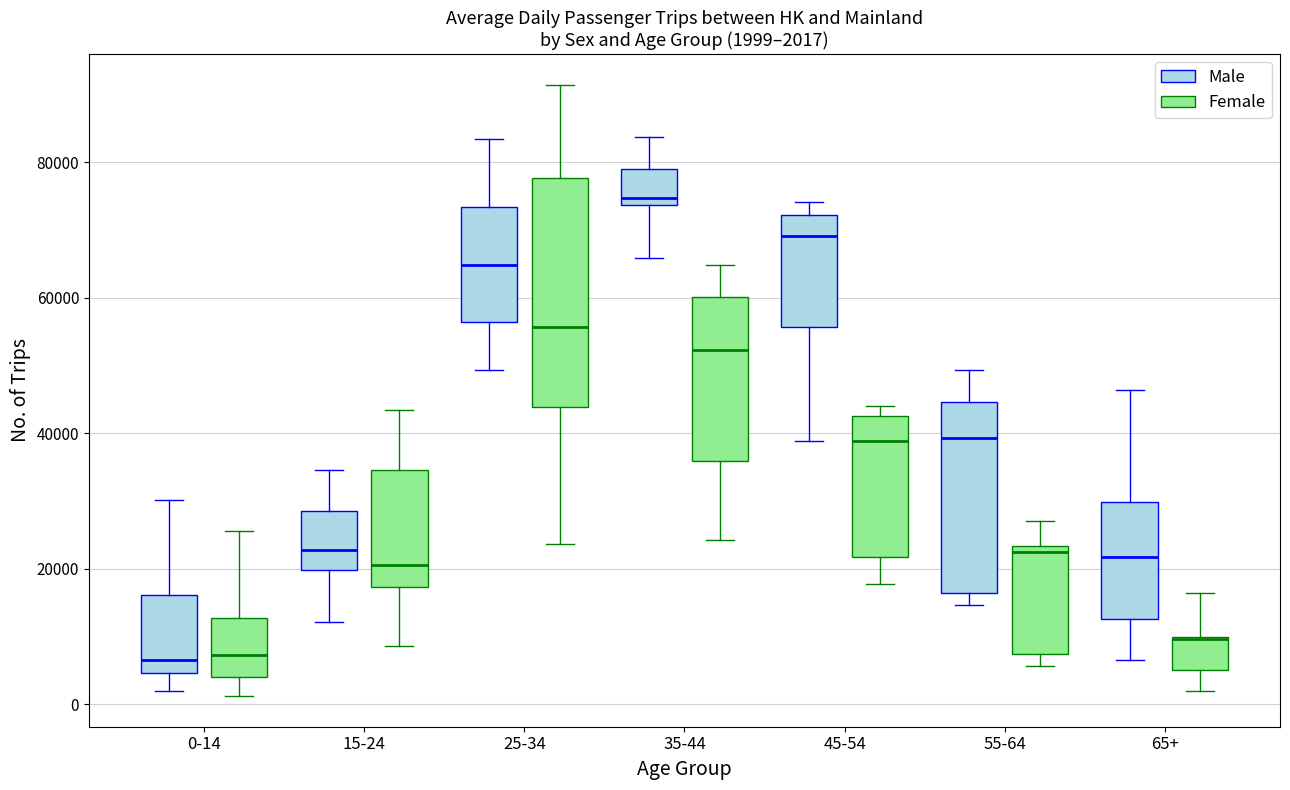

Which box is the tallest, from its lower edge to its upper edge?

25-34 (Female)